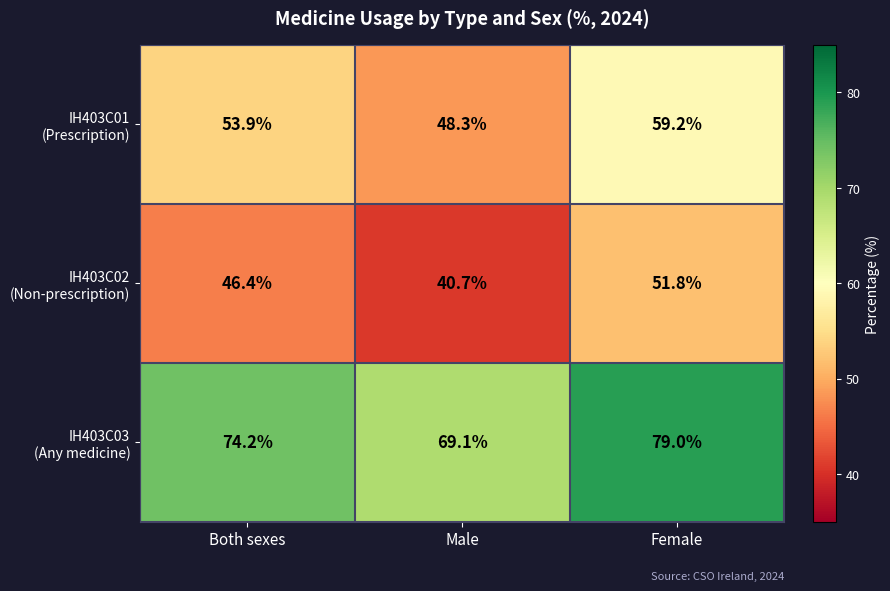

What is the spread (max minus min) of values at Both sexes?

27.8